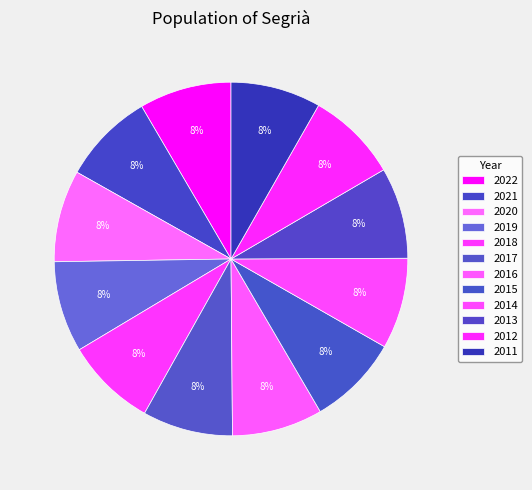

Is the sum of 2021 and 2012 greater than half?

No